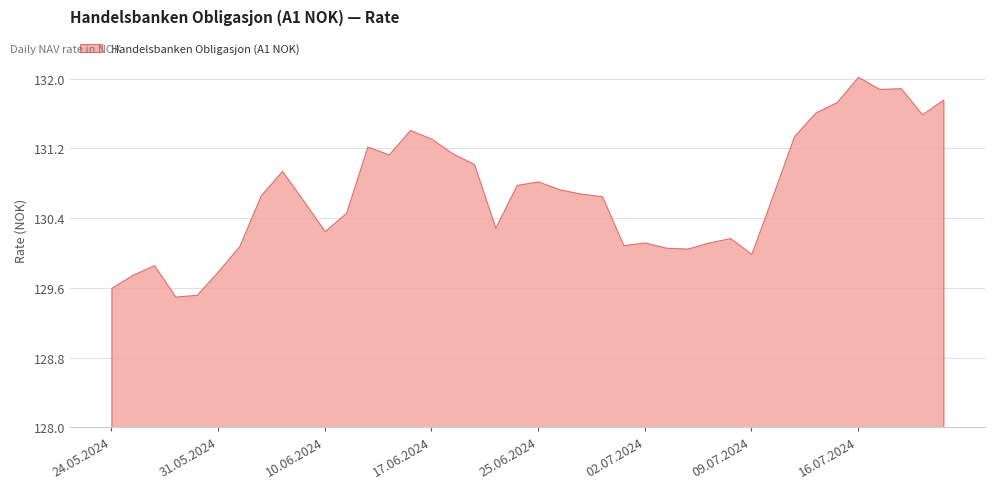

What is the smallest value displayed?

129.5